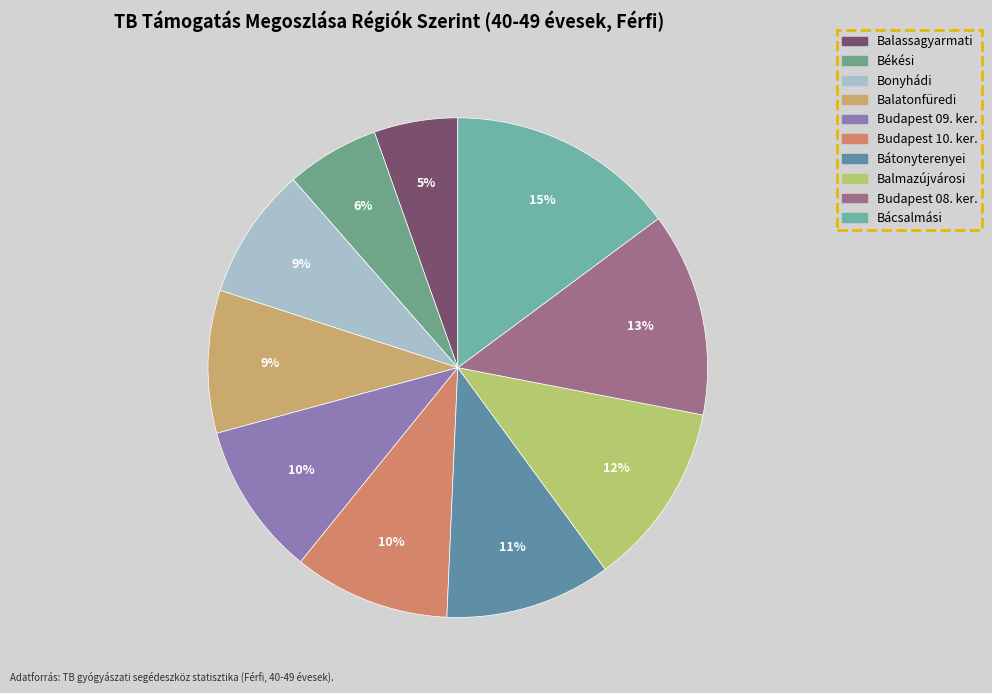

True or false: Békési accounts for 15% of the total.

False